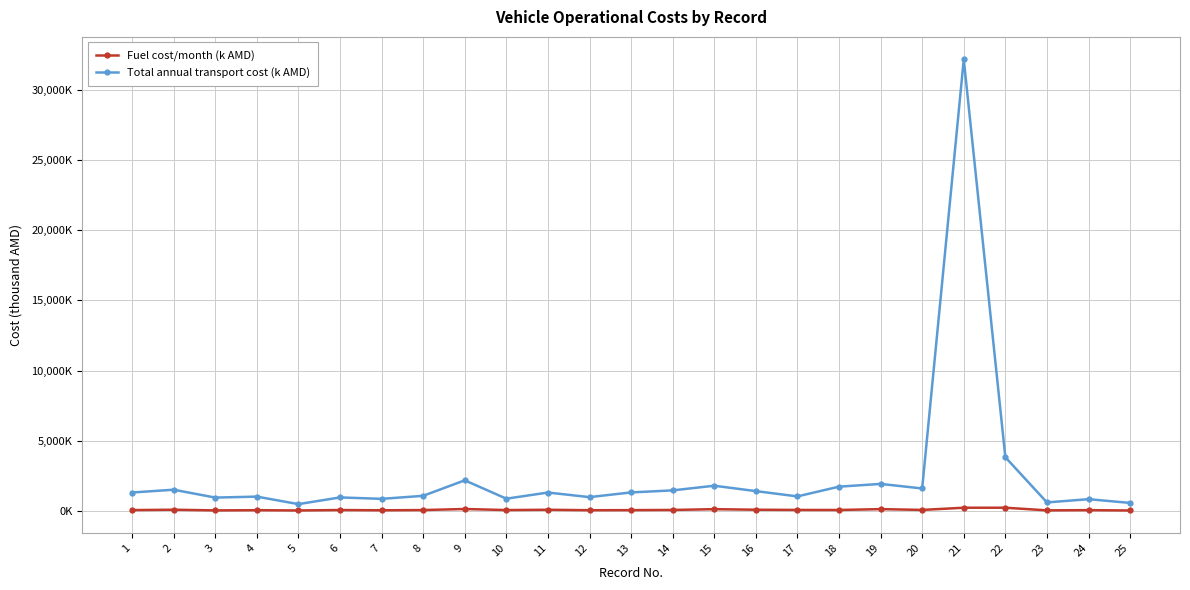

Which series has the widest spread of values?

Total annual transport cost (k AMD)